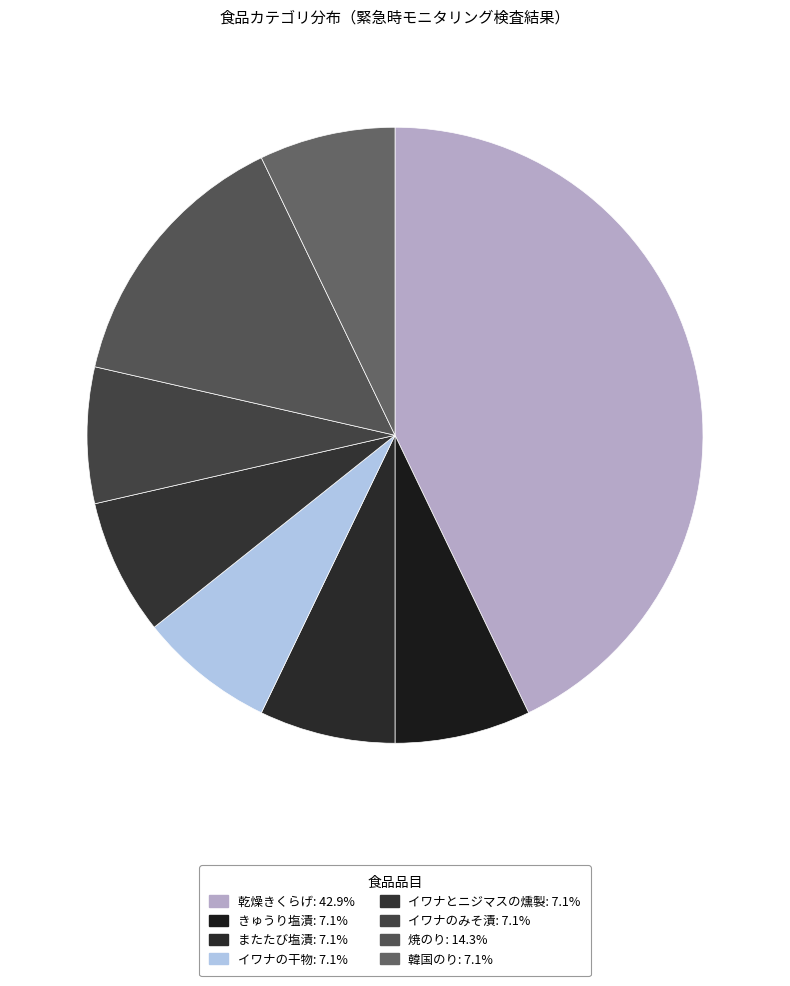

Which has a higher value, またたび塩漬 or イワナのみそ漬?

またたび塩漬